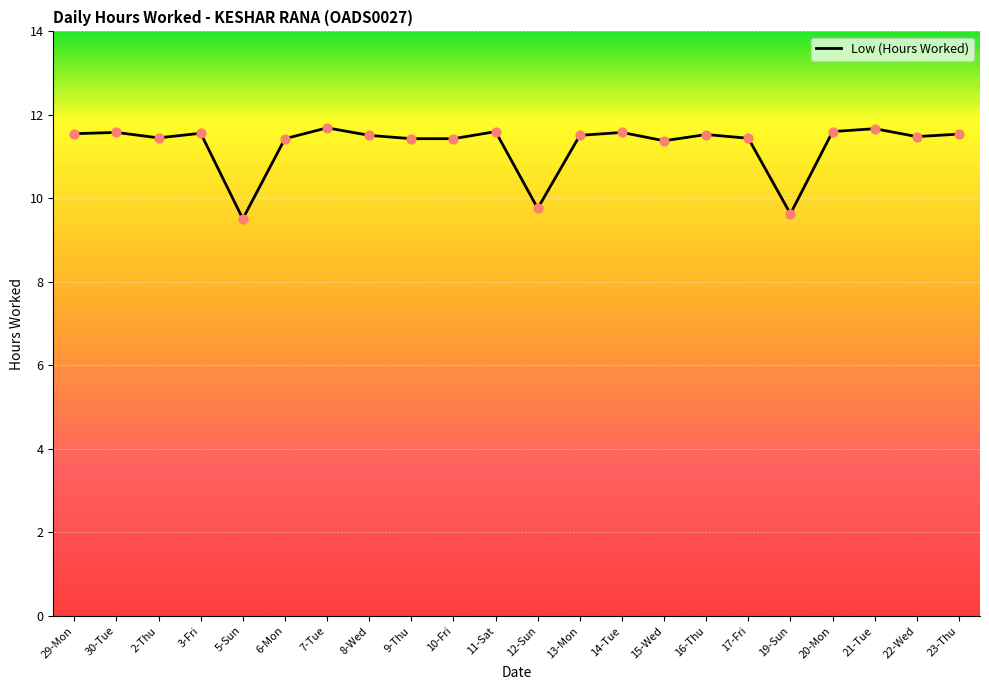

What is the change in value from 29-Mon to 12-Sun?

-1.8